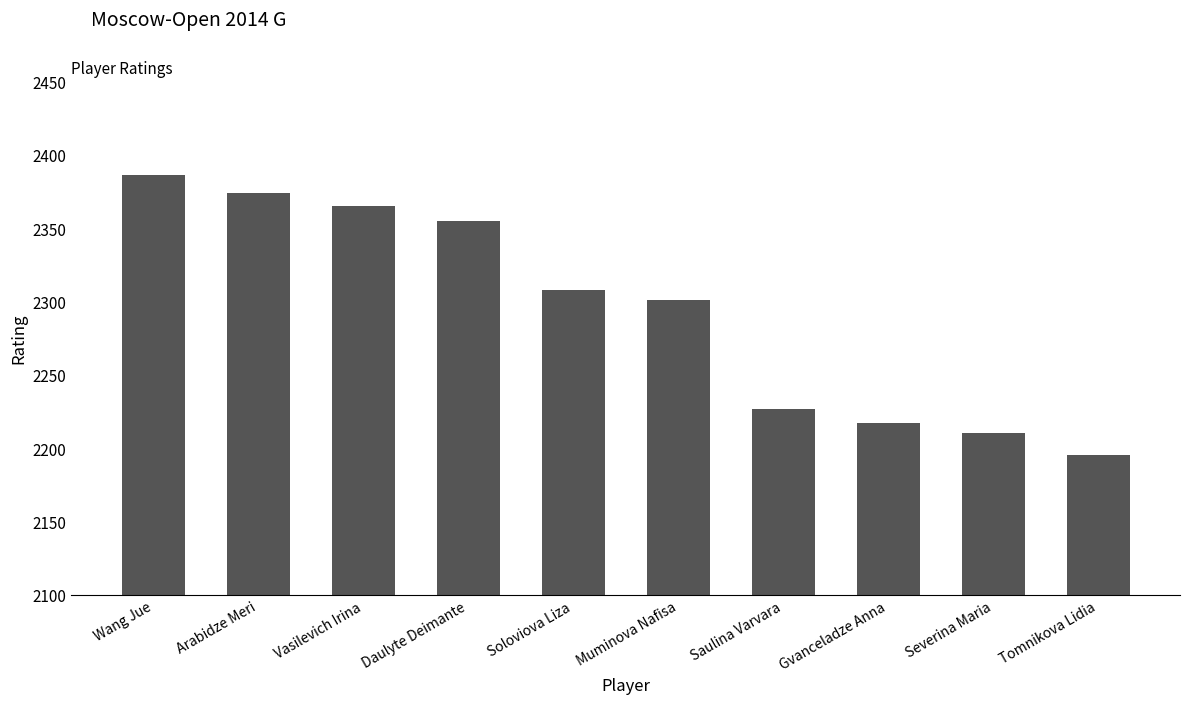

What is the change in value from Vasilevich Irina to Severina Maria?

-155